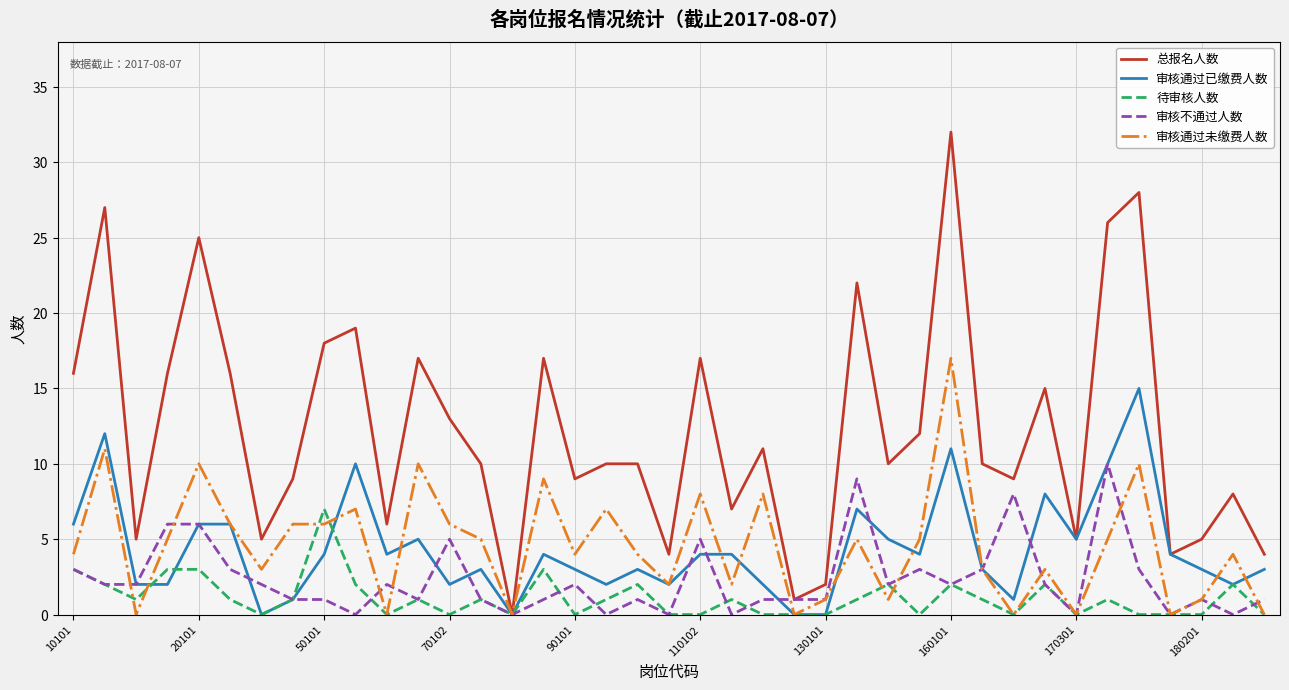

Reading left to right, extract all data points from this chart.

总报名人数: 16	27	5	16	25	16	5	9	18	19	6	17	13	10	0	17	9	10	10	4	17	7	11	1	2	22	10	12	32	10	9	15	5	26	28	4	5	8	4
审核通过已缴费人数: 6	12	2	2	6	6	0	1	4	10	4	5	2	3	0	4	3	2	3	2	4	4	2	0	0	7	5	4	11	3	1	8	5	10	15	4	3	2	3
待审核人数: 3	2	1	3	3	1	0	1	7	2	0	1	0	1	0	3	0	1	2	0	0	1	0	0	0	1	2	0	2	1	0	2	0	1	0	0	0	2	0
审核不通过人数: 3	2	2	6	6	3	2	1	1	0	2	1	5	1	0	1	2	0	1	0	5	0	1	1	1	9	2	3	2	3	8	2	0	10	3	0	1	0	1
审核通过未缴费人数: 4	11	0	5	10	6	3	6	6	7	0	10	6	5	0	9	4	7	4	2	8	2	8	0	1	5	1	5	17	3	0	3	0	5	10	0	1	4	0